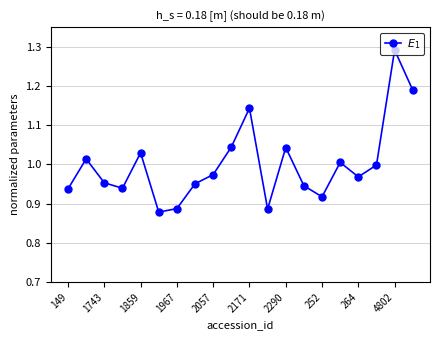

What is the difference between the second highest and second lowest values?

0.3